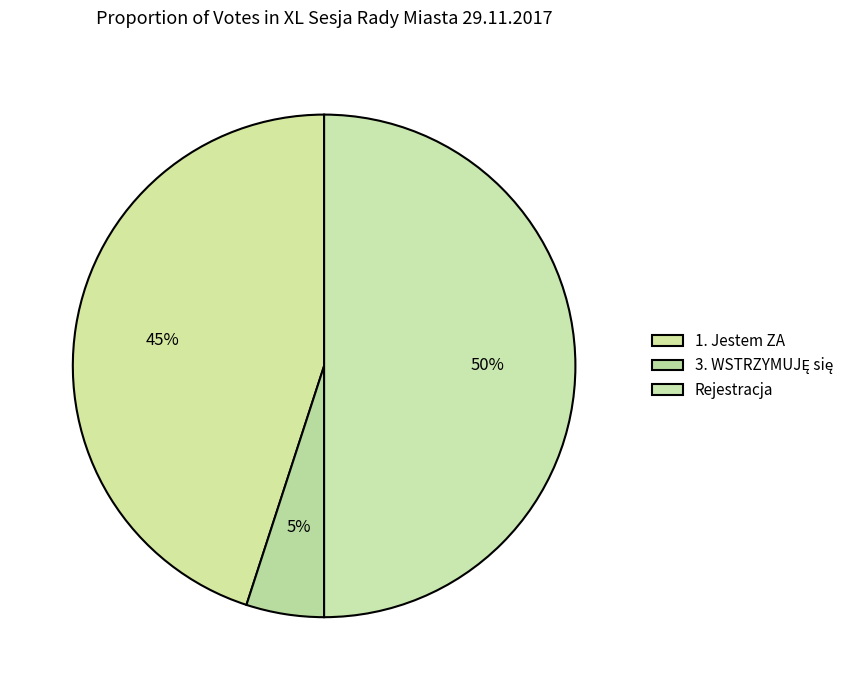

Count the number of slices in the pie.

3